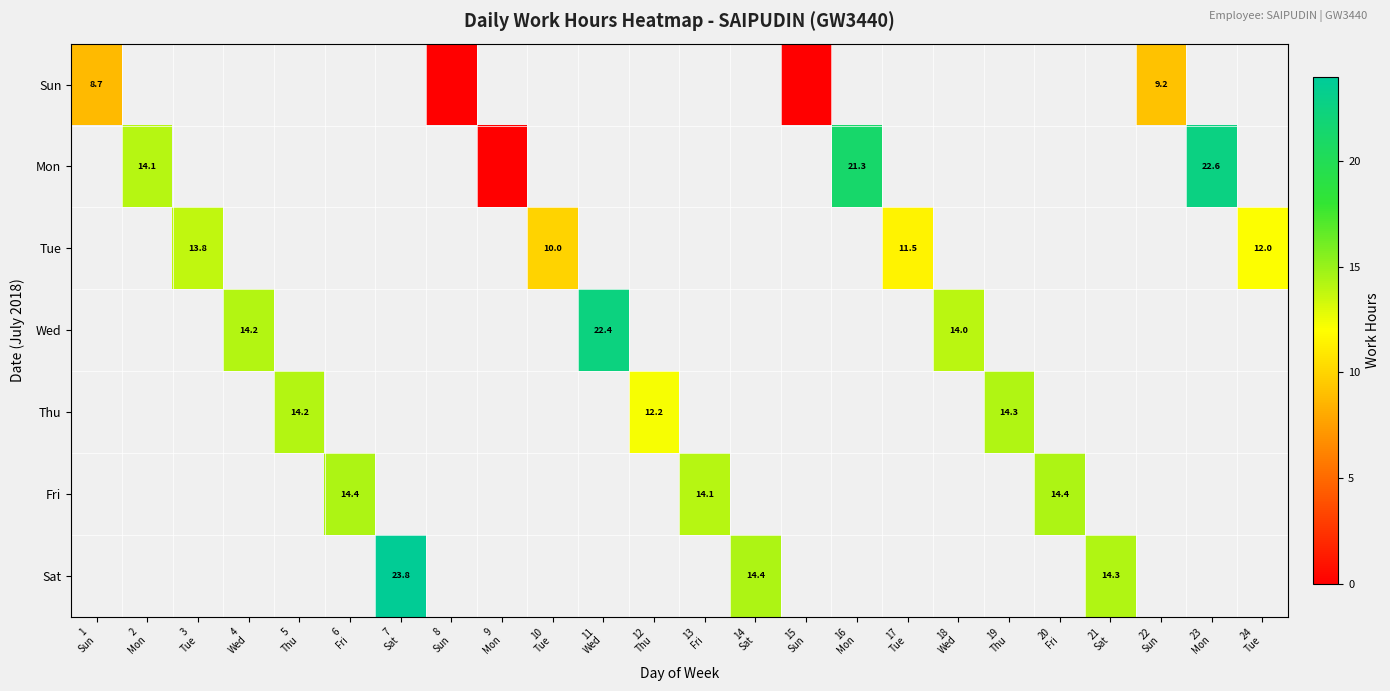

Between 19
Thu and 7
Sat, which is larger?

7
Sat